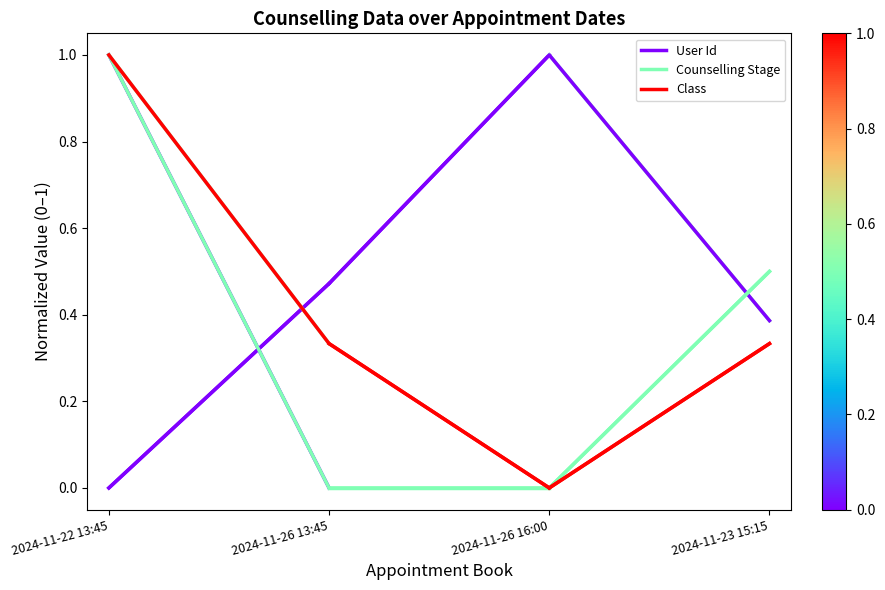

The value of Counselling Stage at 2024-11-26 16:00 is -0.6. True or false?

False